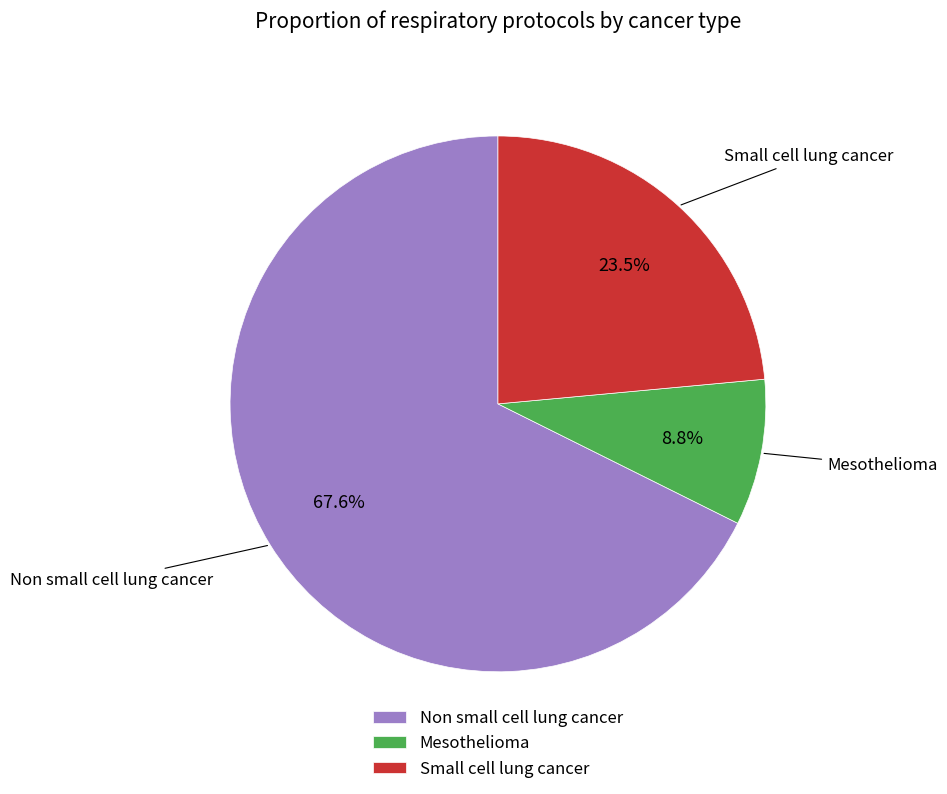

Is the sum of Non small cell lung cancer and Small cell lung cancer greater than half?

Yes